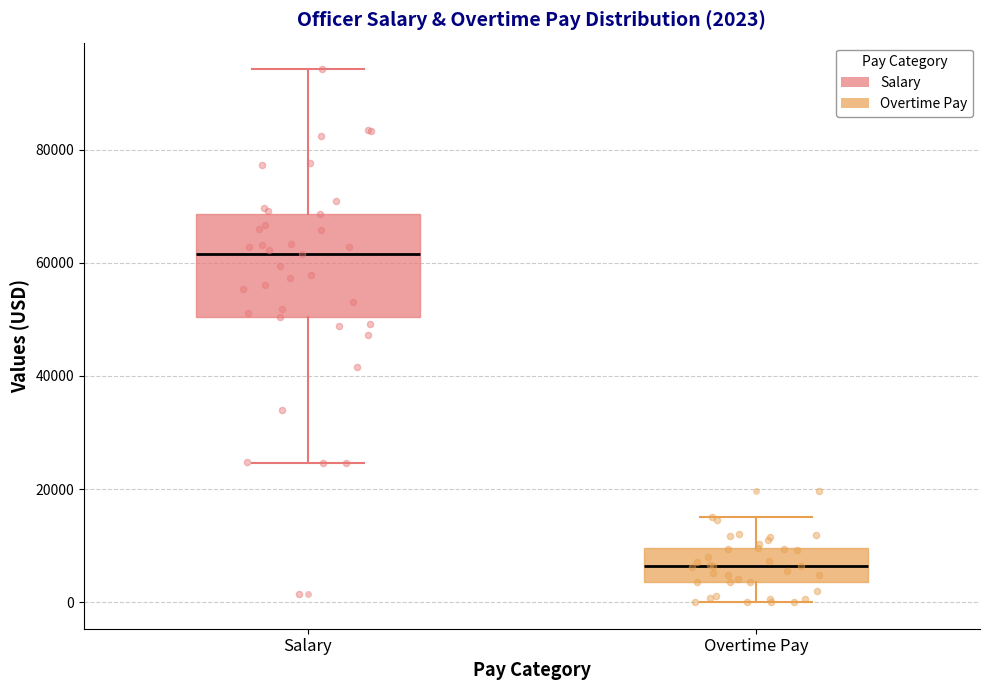

Comparing the boxes themselves (not the whiskers), which one is the tallest?

Salary